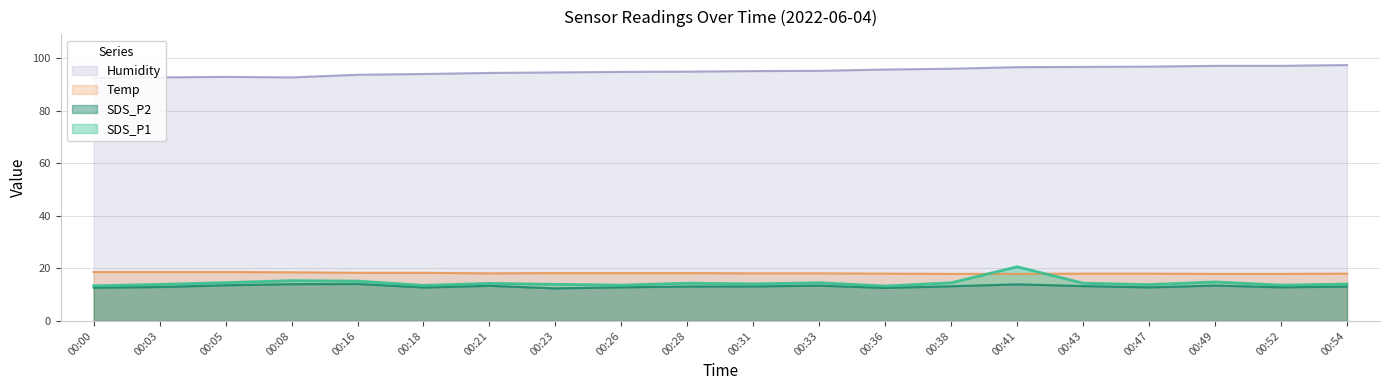

The Humidity series shows 97.3 at 00:54. True or false?

True